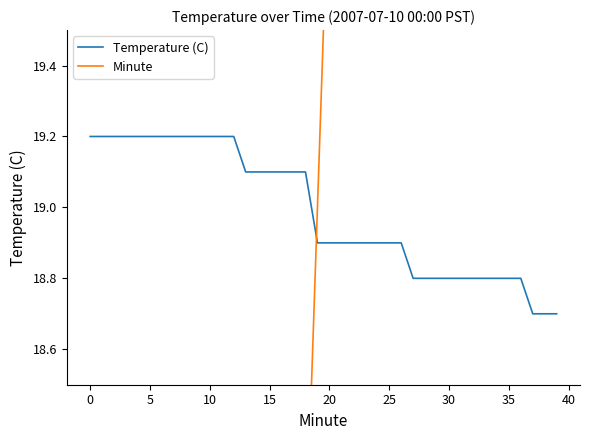

At 24, list the series in order from largest to smallest.

Minute, Temperature (C)